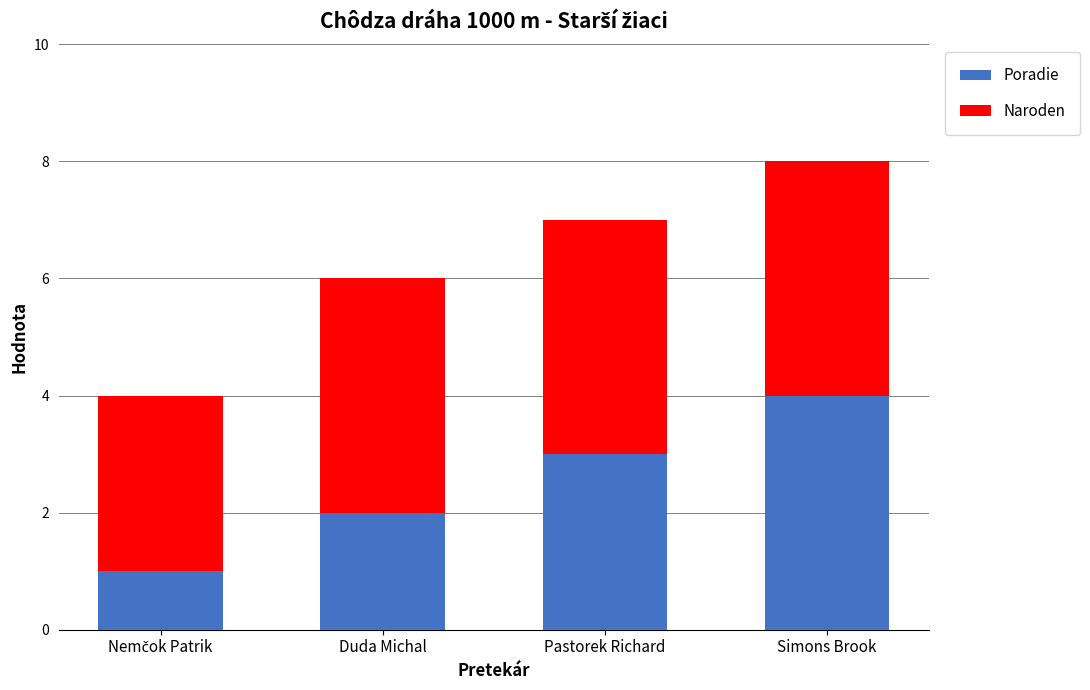

What is the total value across all series at Simons Brook?

8